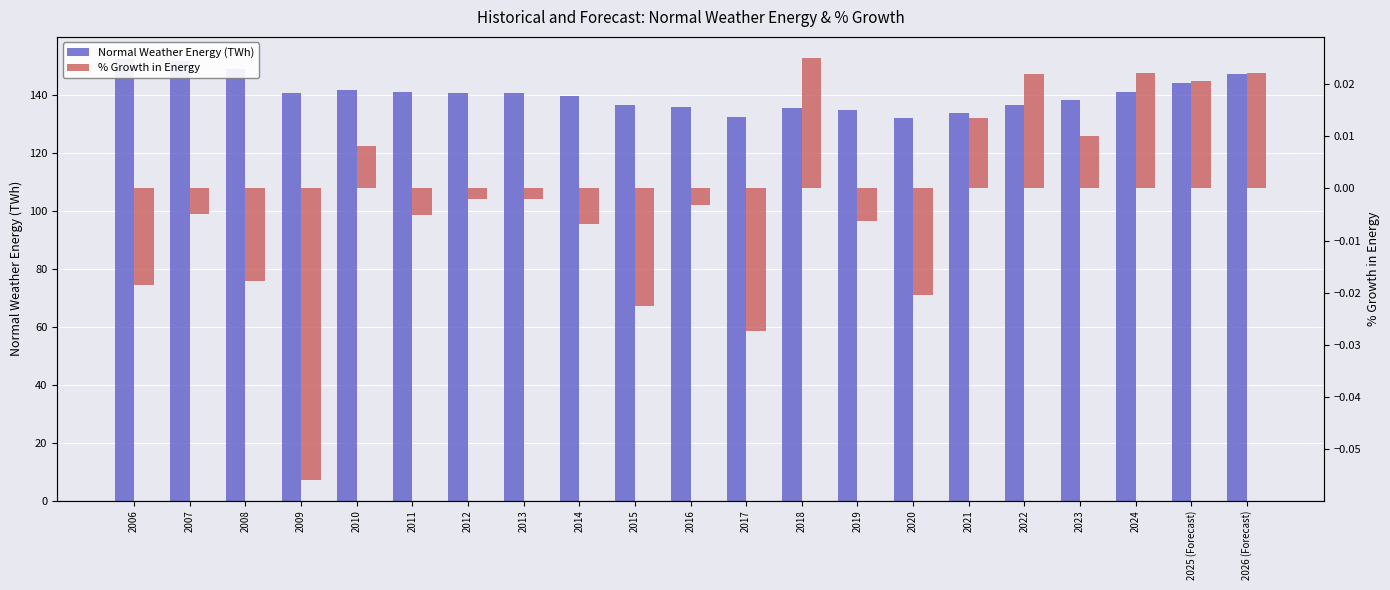

True or false: % Growth in Energy has a value of -0.1 at 2009.

True